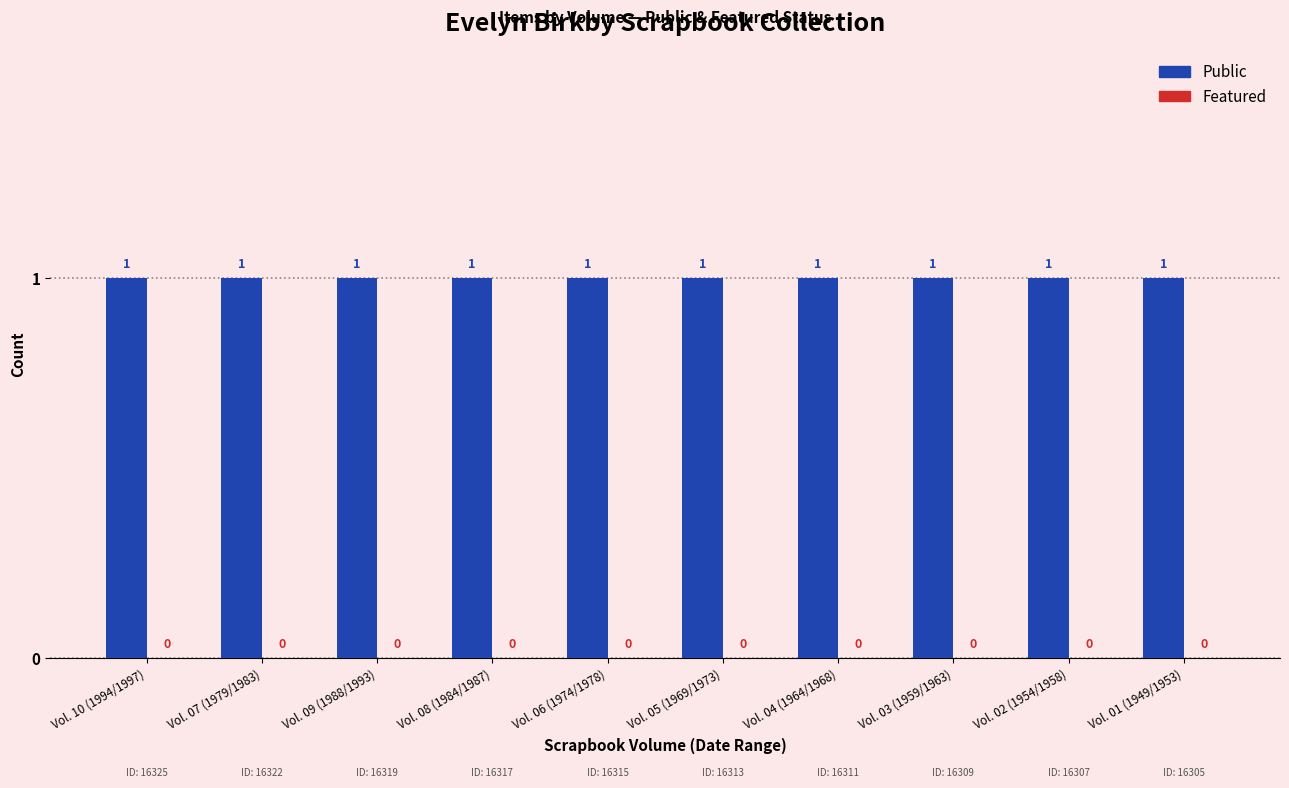

How many groups of bars are there?

10